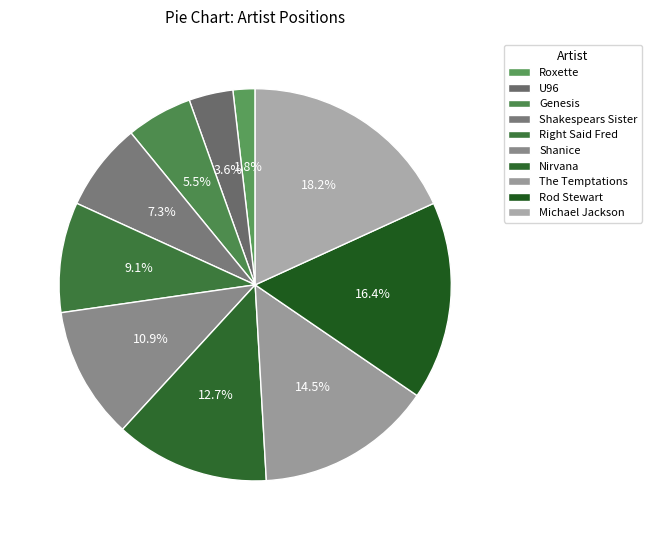

Count the number of slices in the pie.

10